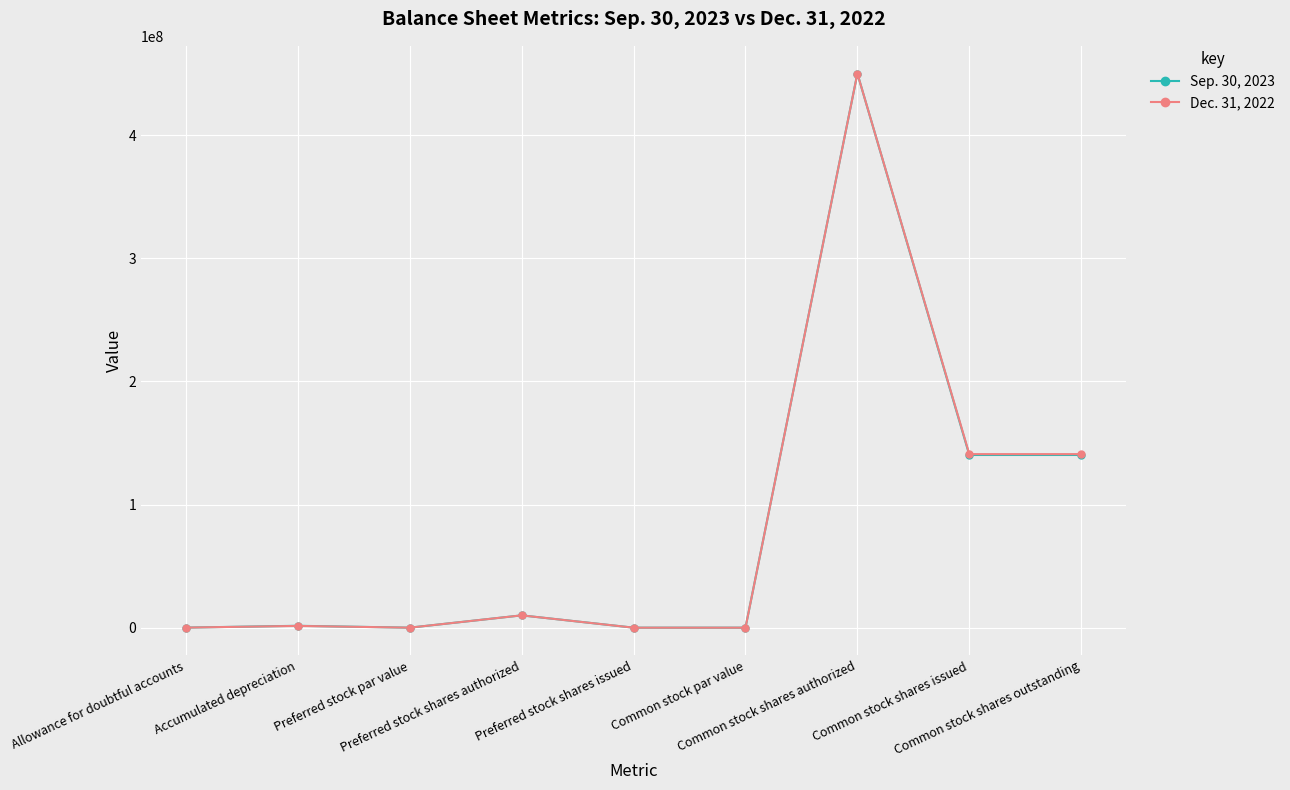

Is this an area chart (filled region under the line)?

No